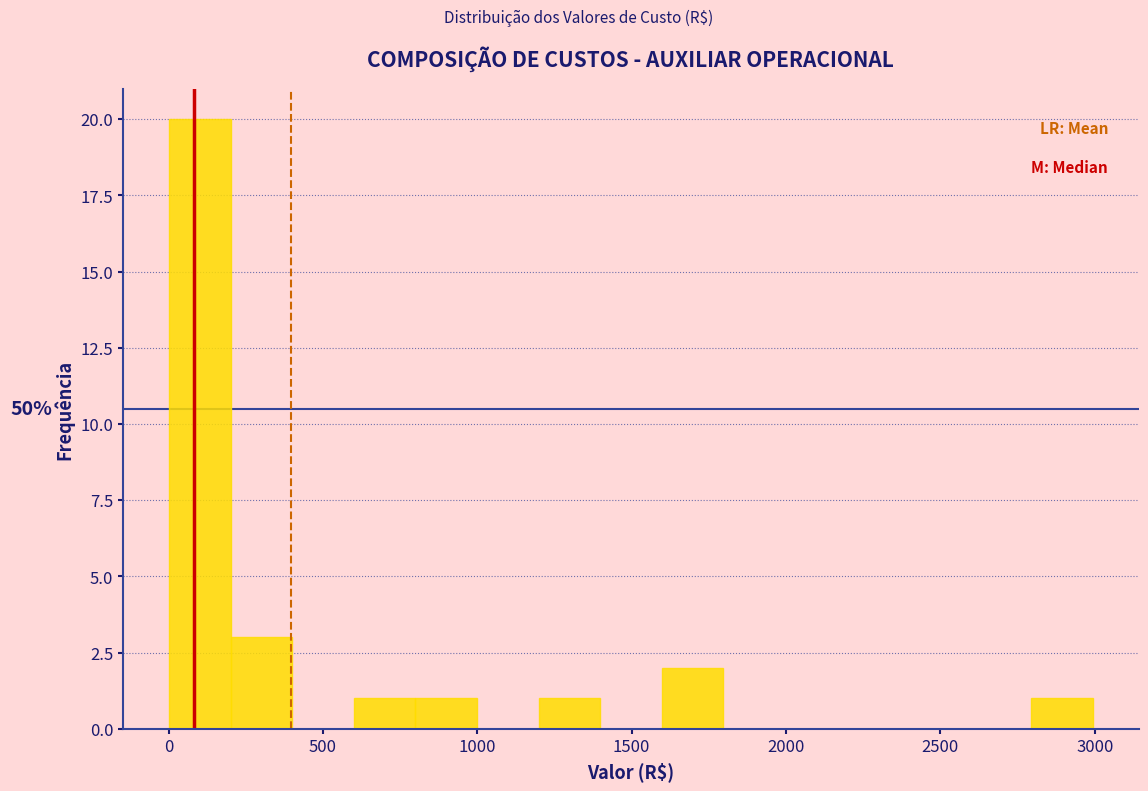

Around what value on the x-axis is the tallest bar? Give the approximate position of its centre, as read against the axis.

100